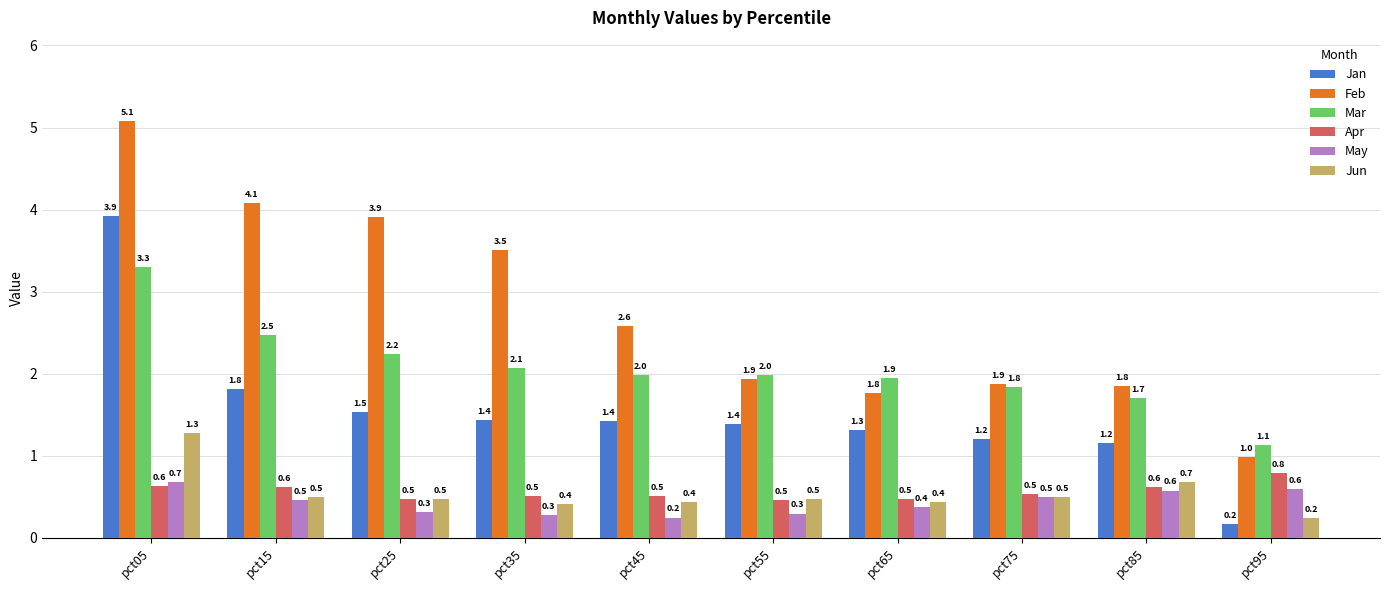

At which category is the sum across all series the highest?

pct05